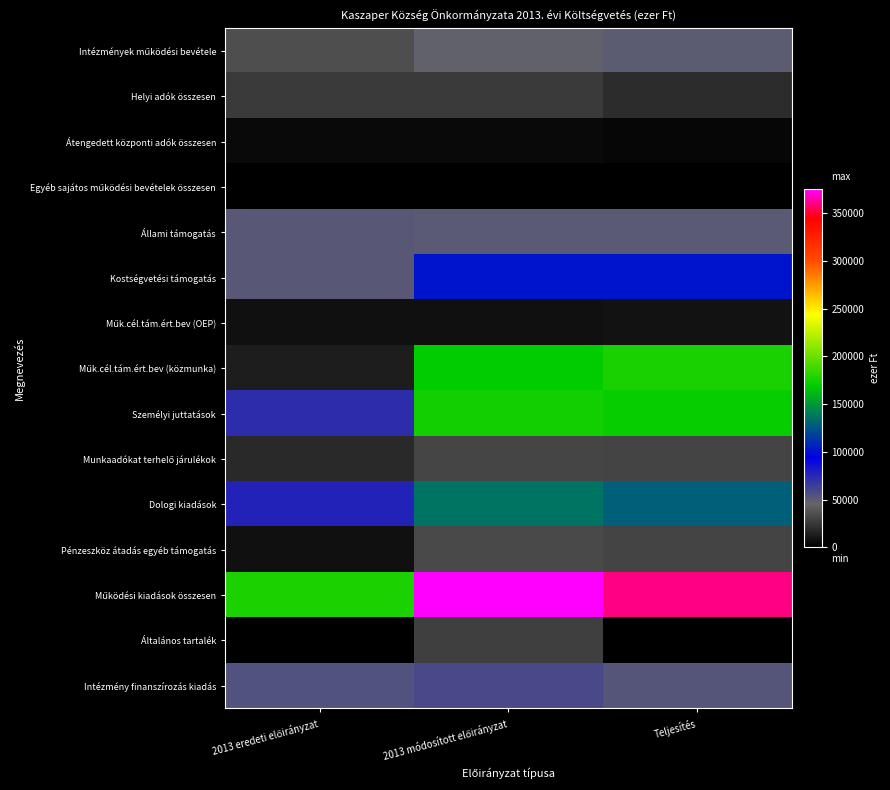

At Teljesítés, list the series in order from largest to smallest.

Működési kiadások összesen, Műk.cél.tám.ért.bev (közmunka), Személyi juttatások, Dologi kiadások, Kostségvetési támogatás, Intézmény finanszírozás kiadás, Állami támogatás, Intézmények működési bevétele, Munkaadókat terhelő járulékok, Pénzeszköz átadás egyéb támogatás, Helyi adók összesen, Műk.cél.tám.ért.bev (OEP), Átengedett központi adók összesen, Egyéb sajátos működési bevételek összesen, Általános tartalék